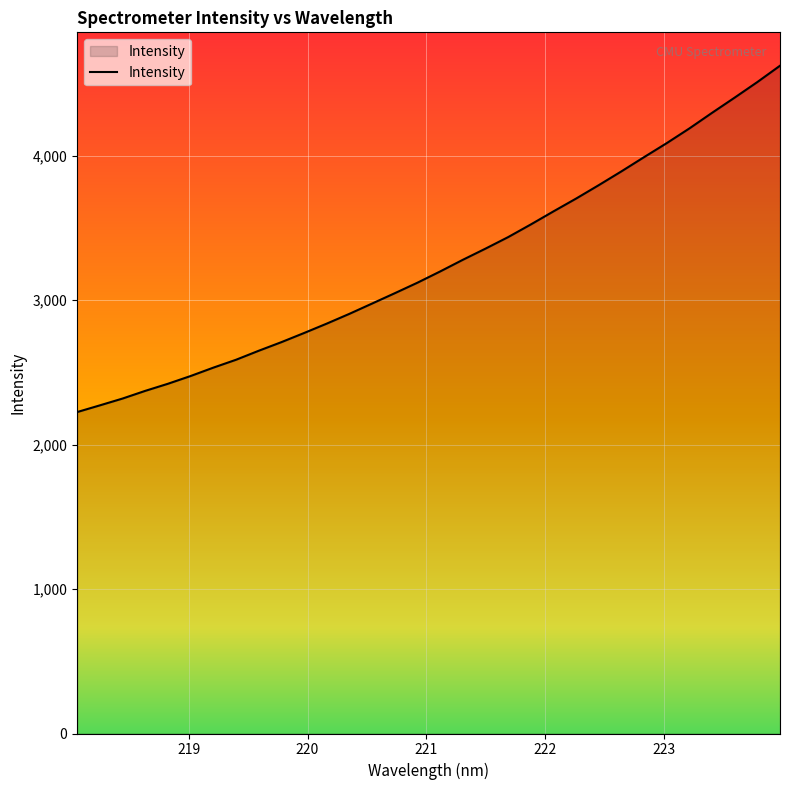

What is the difference between the second highest and second lowest values?

2237.7